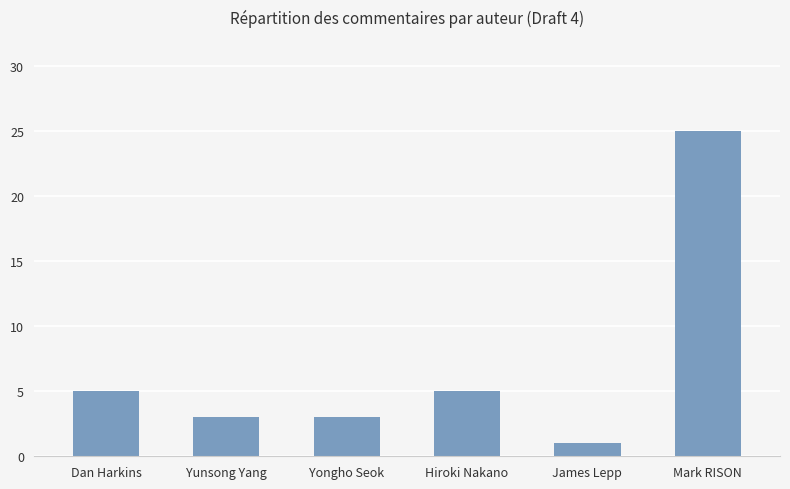

Reading left to right, transcribe all the data shown in this chart.

5	3	3	5	1	25